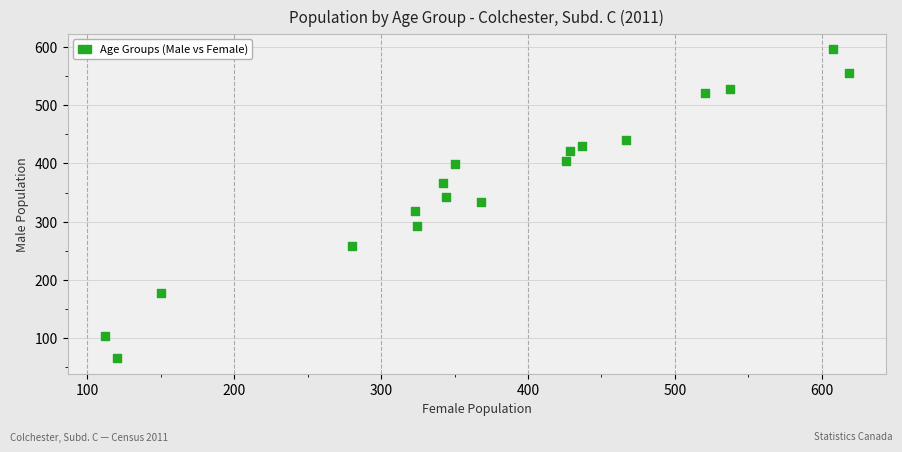

What is the range of X values (max minus min)?

506.5